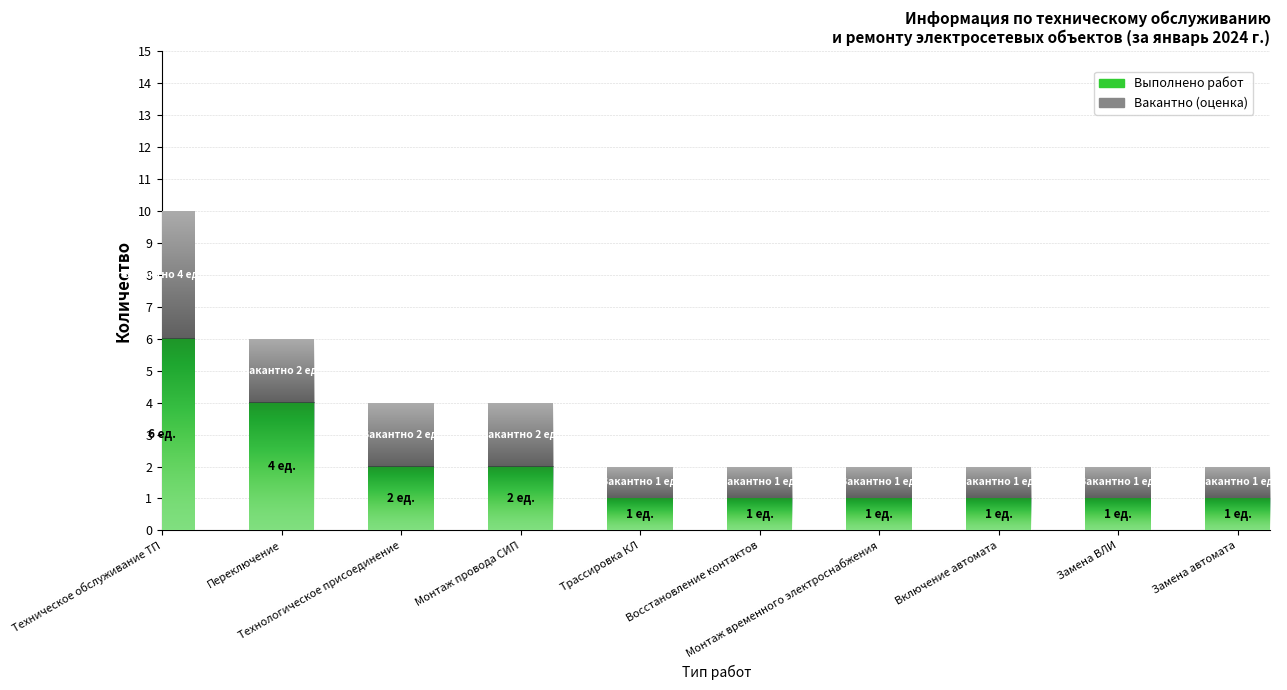

What is the sum of all Выполнено работ values?

20